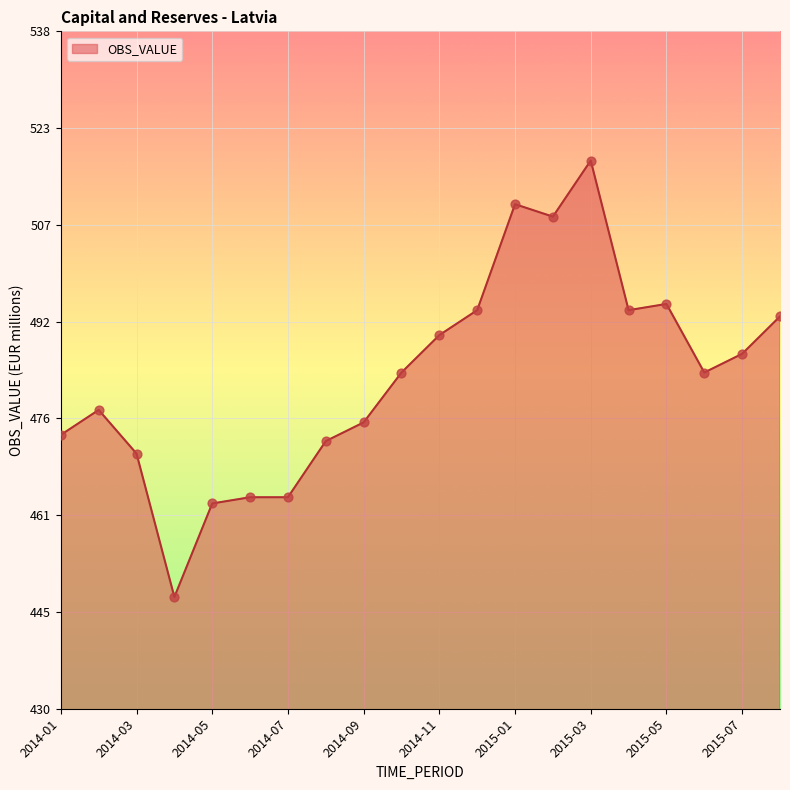

What is the difference between the maximum and minimum values?

70